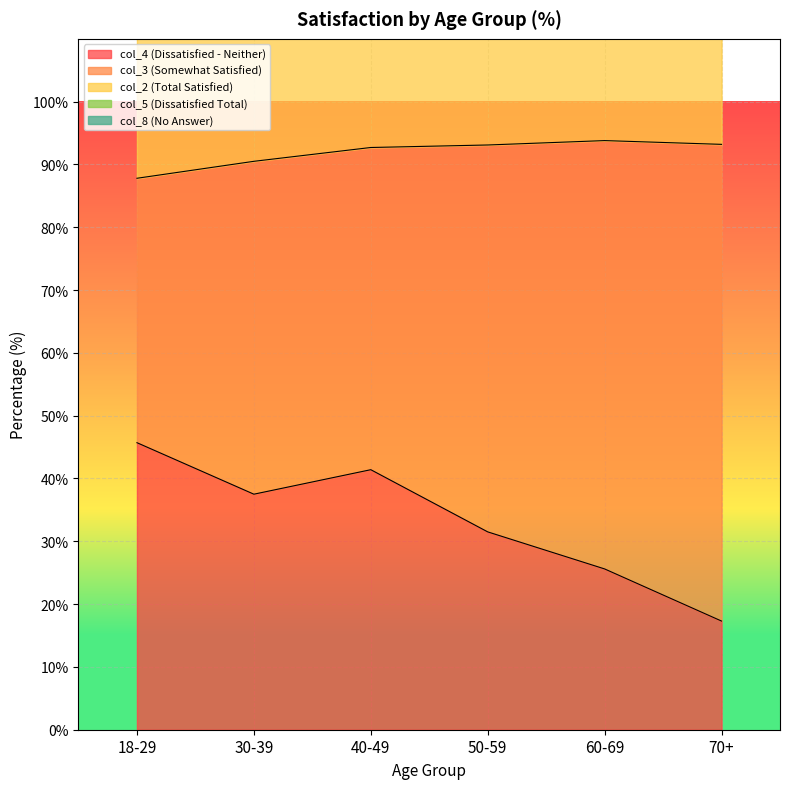

Reading right to left, list all the values displayed in this chart.

col_4 (Dissatisfied - Neither): 70+=17.3	60-69=25.6	50-59=31.5	40-49=41.4	30-39=37.5	18-29=45.7
col_3 (Somewhat Satisfied): 70+=75.9	60-69=68.2	50-59=61.6	40-49=51.3	30-39=53.0	18-29=42.1
col_2 (Total Satisfied): 70+=93.2	60-69=93.8	50-59=93.1	40-49=92.8	30-39=90.5	18-29=87.8
col_5 (Dissatisfied Total): 70+=2.3	60-69=3.0	50-59=5.4	40-49=5.6	30-39=9.2	18-29=10.9
col_8 (No Answer): 70+=4.6	60-69=3.2	50-59=1.5	40-49=1.7	30-39=0.3	18-29=1.3